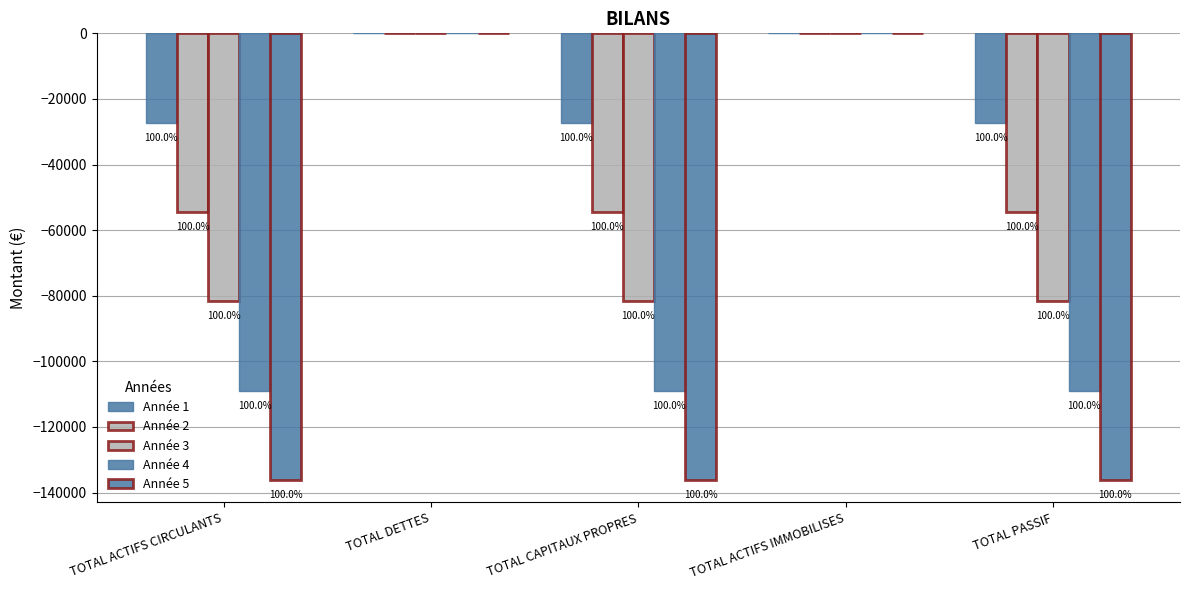

The value of Année 5 at TOTAL PASSIF is -214083.9. True or false?

False